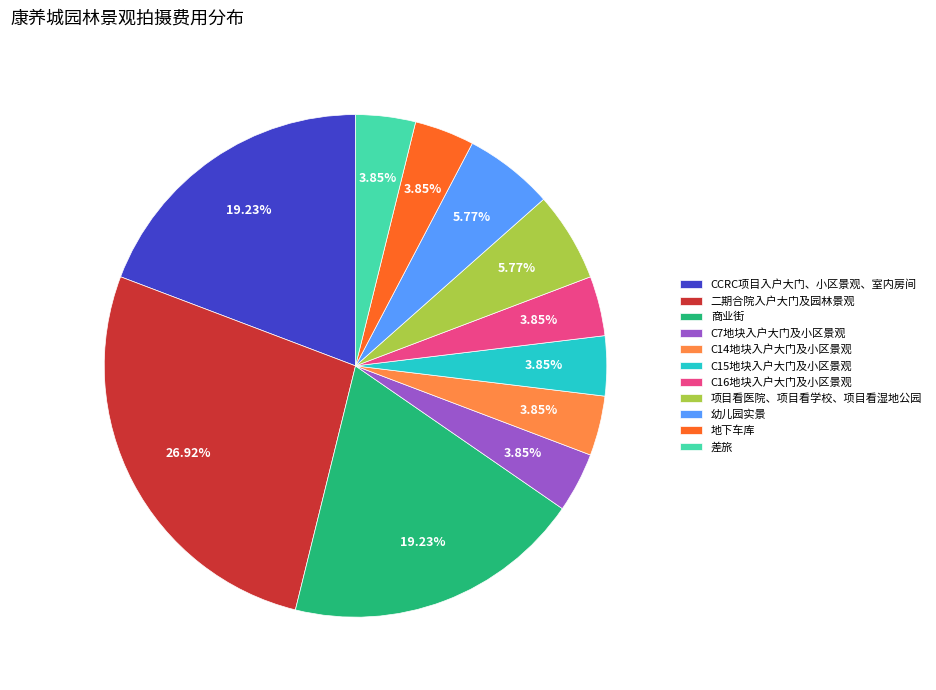

To the nearest percent, what portion does 幼儿园实景 represent?

6%